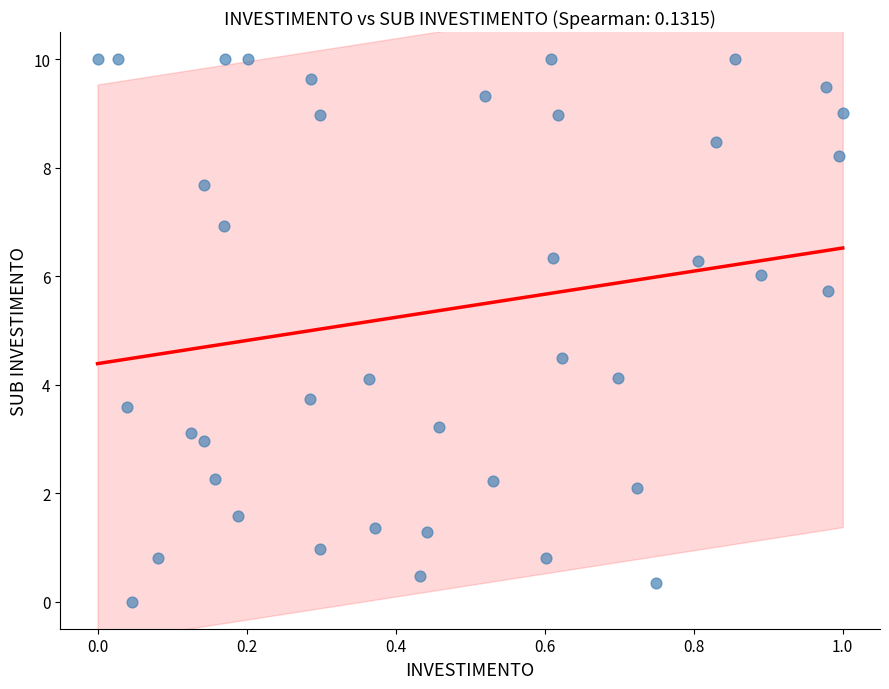

What is the range of X values (max minus min)?

1.0